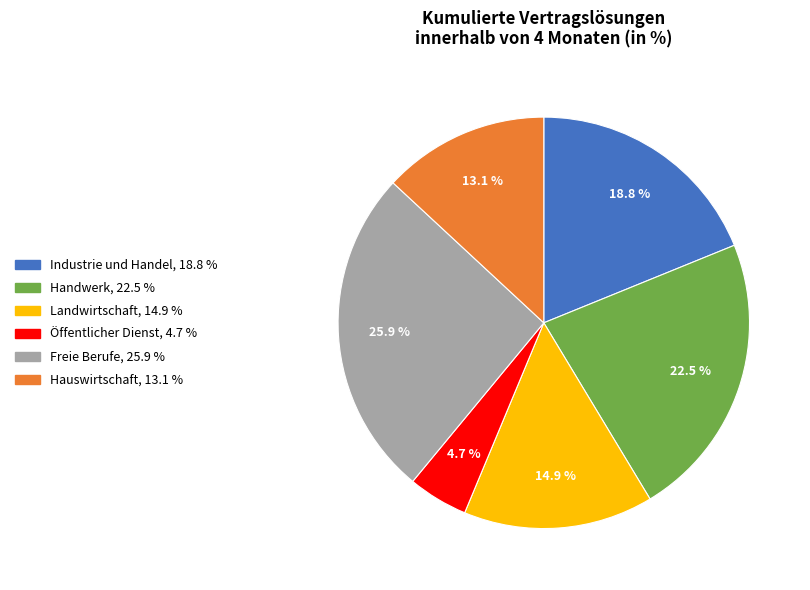

Which slice is the smallest?

Öffentlicher Dienst